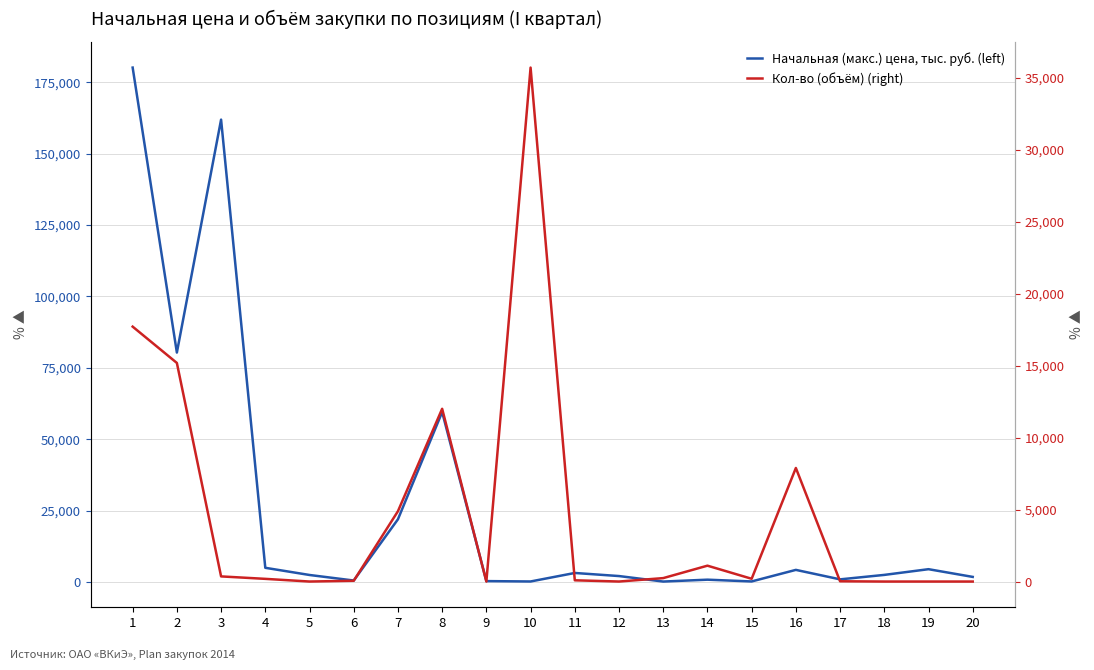

True or false: Начальная (макс.) цена, тыс. руб. (left) has more than 1 points higher than both neighbors.

True